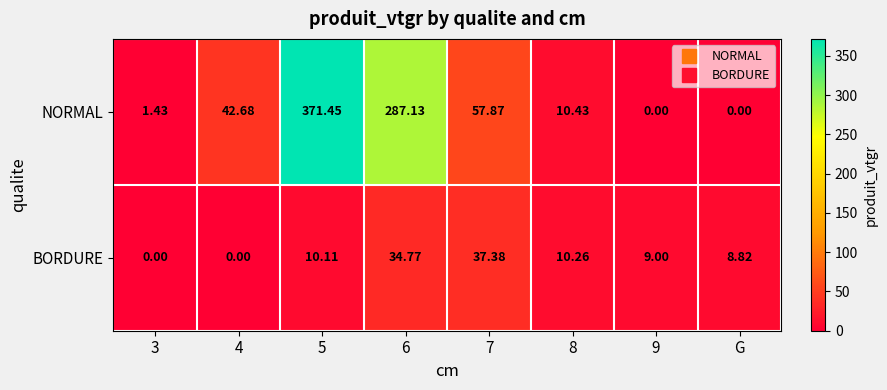

Which series has the largest total across all categories?

NORMAL